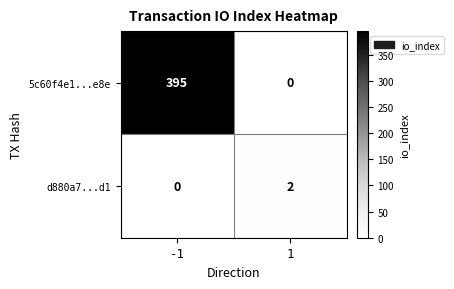

Reading left to right, extract all data points from this chart.

5c60f4e1...e8e: 395	0
d880a7...d1: 0	2